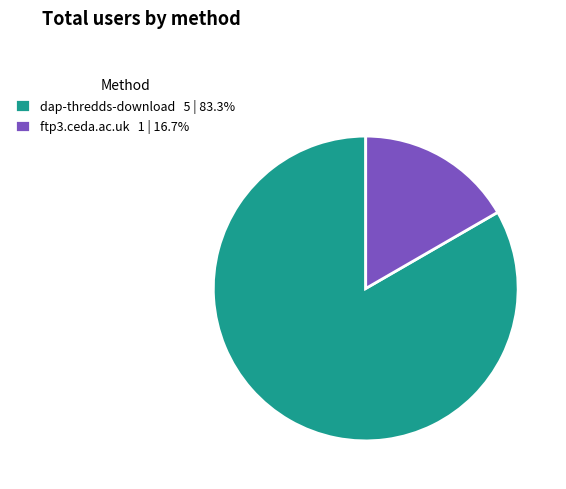

Rank the categories by value from lowest to highest.

ftp3.ceda.ac.uk, dap-thredds-download